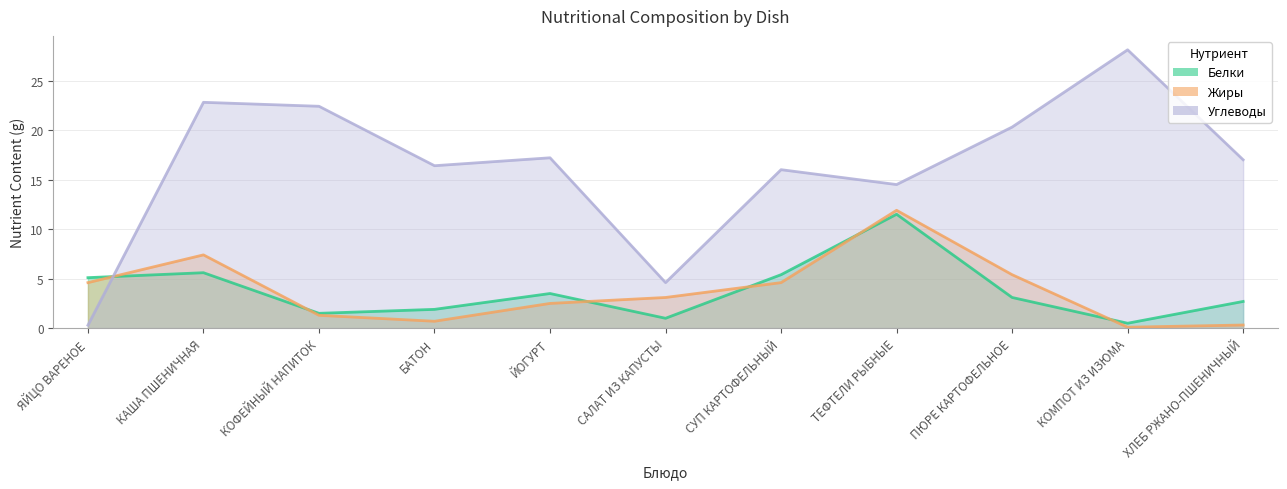

Reading left to right, transcribe all the data shown in this chart.

Белки: ЯЙЦО ВАРЕНОЕ=5.1	КАША ПШЕНИЧНАЯ=5.6	КОФЕЙНЫЙ НАПИТОК=1.5	БАТОН=1.9	ЙОГУРТ=3.5	САЛАТ ИЗ КАПУСТЫ=1.0	СУП КАРТОФЕЛЬНЫЙ=5.4	ТЕФТЕЛИ РЫБНЫЕ=11.5	ПЮРЕ КАРТОФЕЛЬНОЕ=3.1	КОМПОТ ИЗ ИЗЮМА=0.5	ХЛЕБ РЖАНО-ПШЕНИЧНЫЙ=2.7
Жиры: ЯЙЦО ВАРЕНОЕ=4.6	КАША ПШЕНИЧНАЯ=7.4	КОФЕЙНЫЙ НАПИТОК=1.3	БАТОН=0.7	ЙОГУРТ=2.5	САЛАТ ИЗ КАПУСТЫ=3.1	СУП КАРТОФЕЛЬНЫЙ=4.6	ТЕФТЕЛИ РЫБНЫЕ=11.9	ПЮРЕ КАРТОФЕЛЬНОЕ=5.4	КОМПОТ ИЗ ИЗЮМА=0.1	ХЛЕБ РЖАНО-ПШЕНИЧНЫЙ=0.3
Углеводы: ЯЙЦО ВАРЕНОЕ=0.3	КАША ПШЕНИЧНАЯ=22.8	КОФЕЙНЫЙ НАПИТОК=22.4	БАТОН=16.4	ЙОГУРТ=17.2	САЛАТ ИЗ КАПУСТЫ=4.6	СУП КАРТОФЕЛЬНЫЙ=16.0	ТЕФТЕЛИ РЫБНЫЕ=14.5	ПЮРЕ КАРТОФЕЛЬНОЕ=20.3	КОМПОТ ИЗ ИЗЮМА=28.1	ХЛЕБ РЖАНО-ПШЕНИЧНЫЙ=17.0